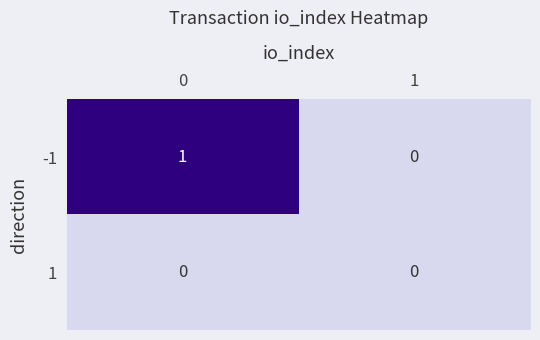

Which series has the largest total across all categories?

-1